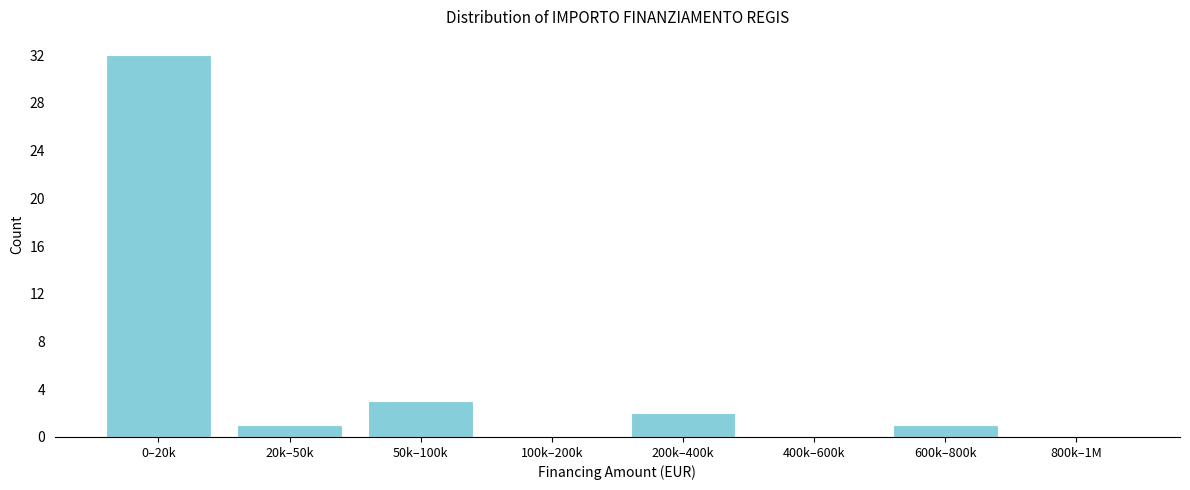

Reading left to right, extract all data points from this chart.

0–20k=32	20k–50k=1	50k–100k=3	100k–200k=0	200k–400k=2	400k–600k=0	600k–800k=1	800k–1M=0